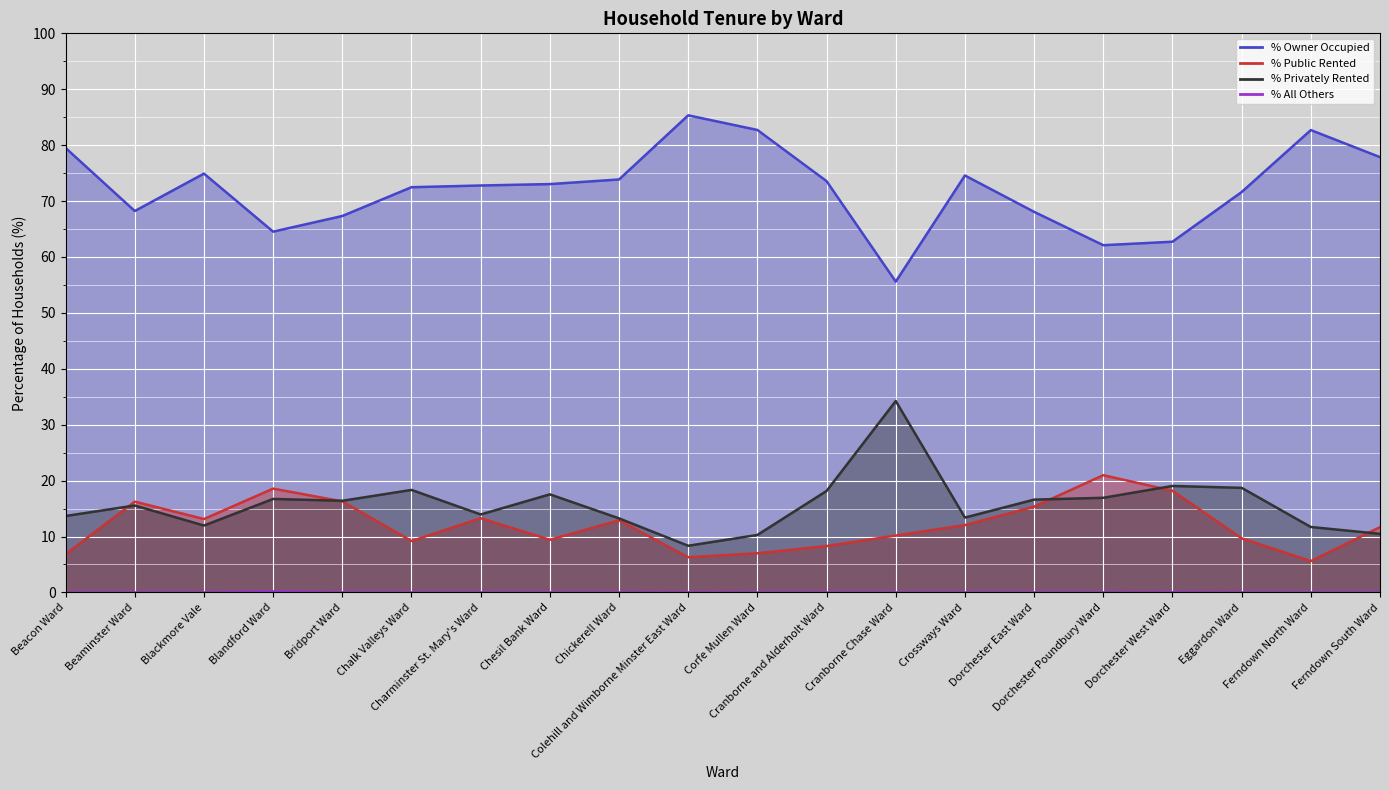

How many positive values does the % All Others series have?

3